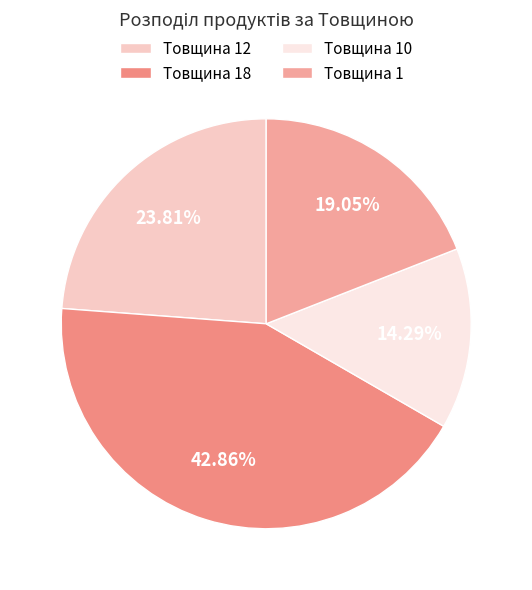

What is the change in value from Товщина 18 to Товщина 1?

-5